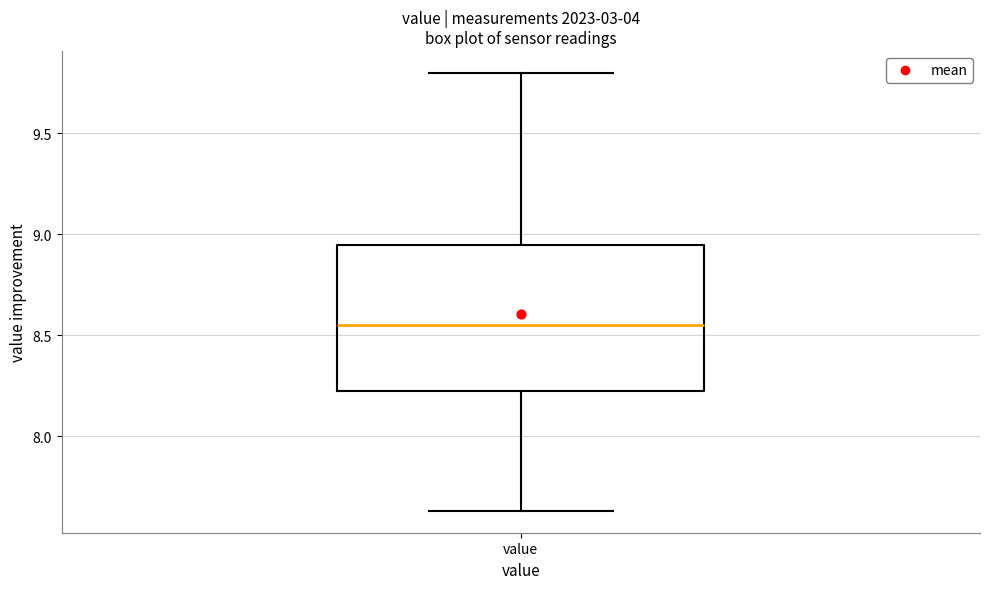

Transcribe this box plot: give where the median line is, the range the box spans, and where the two whiskers end, as read against the y-axis. The values are not printed on the chart, so give them approximately, as read against the axis.

median 8.55, box 8.20 to 8.95, whiskers 7.65 to 9.80